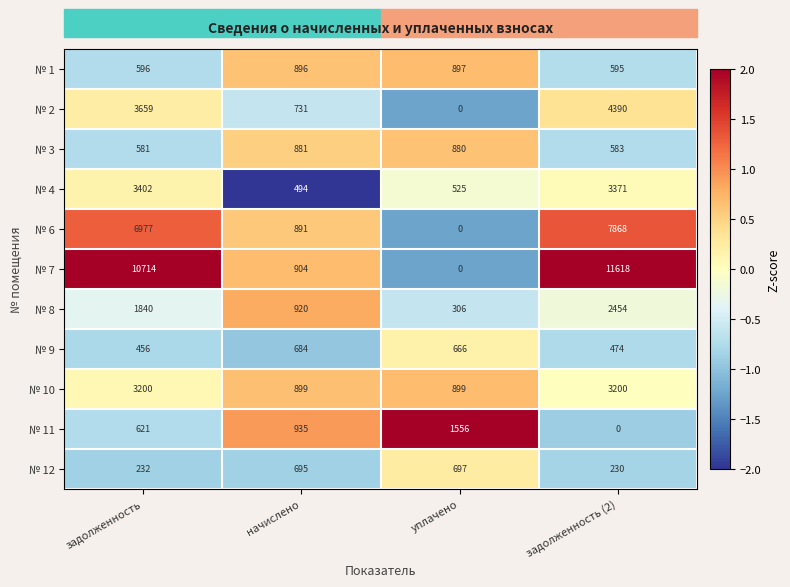

What is the difference between the № 4 values at уплачено and задолженность?

2877